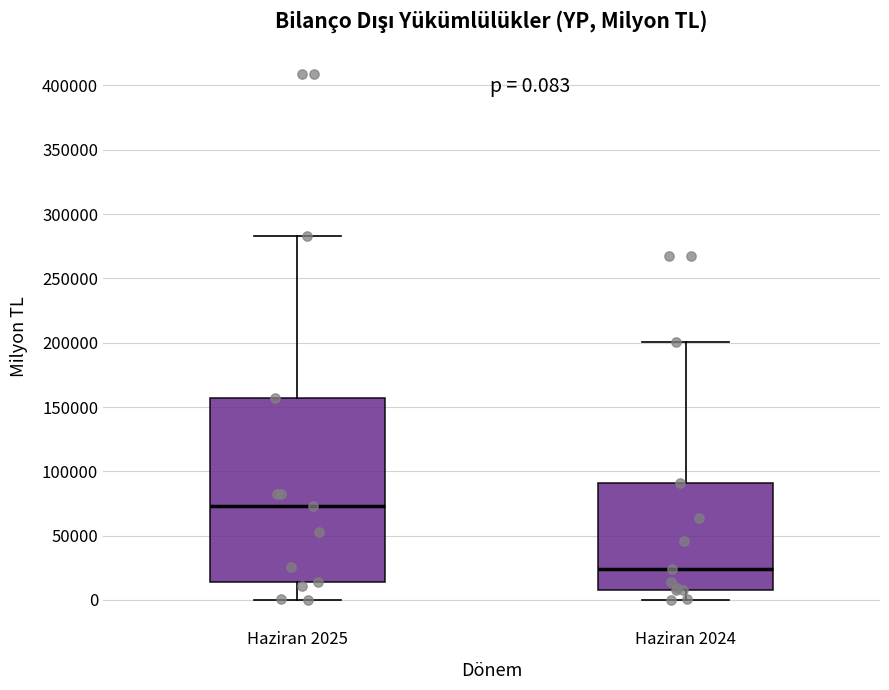

Comparing the boxes themselves (not the whiskers), which one is the tallest?

Haziran 2025